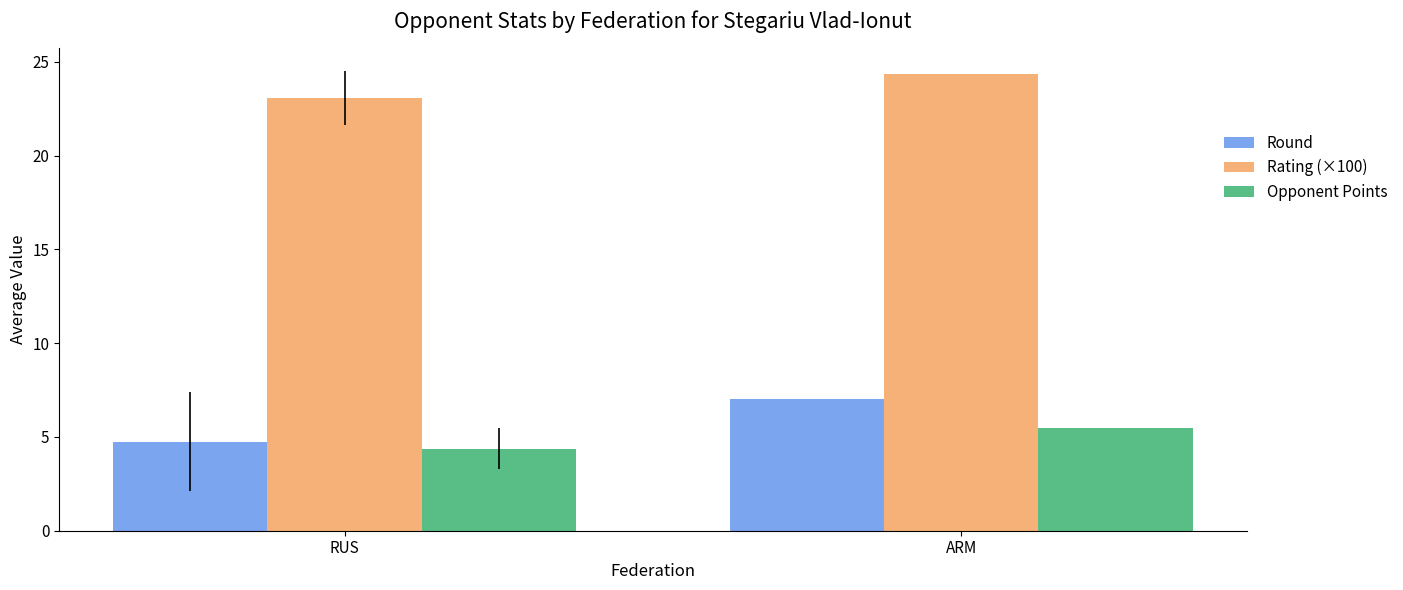

At how many categories does at least one series exceed 20?

2